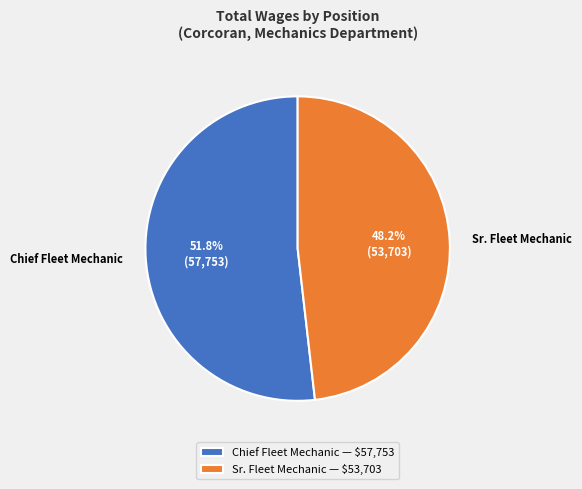

Approximately how many times larger is the value at Chief Fleet Mechanic compared to Sr. Fleet Mechanic?

1.1